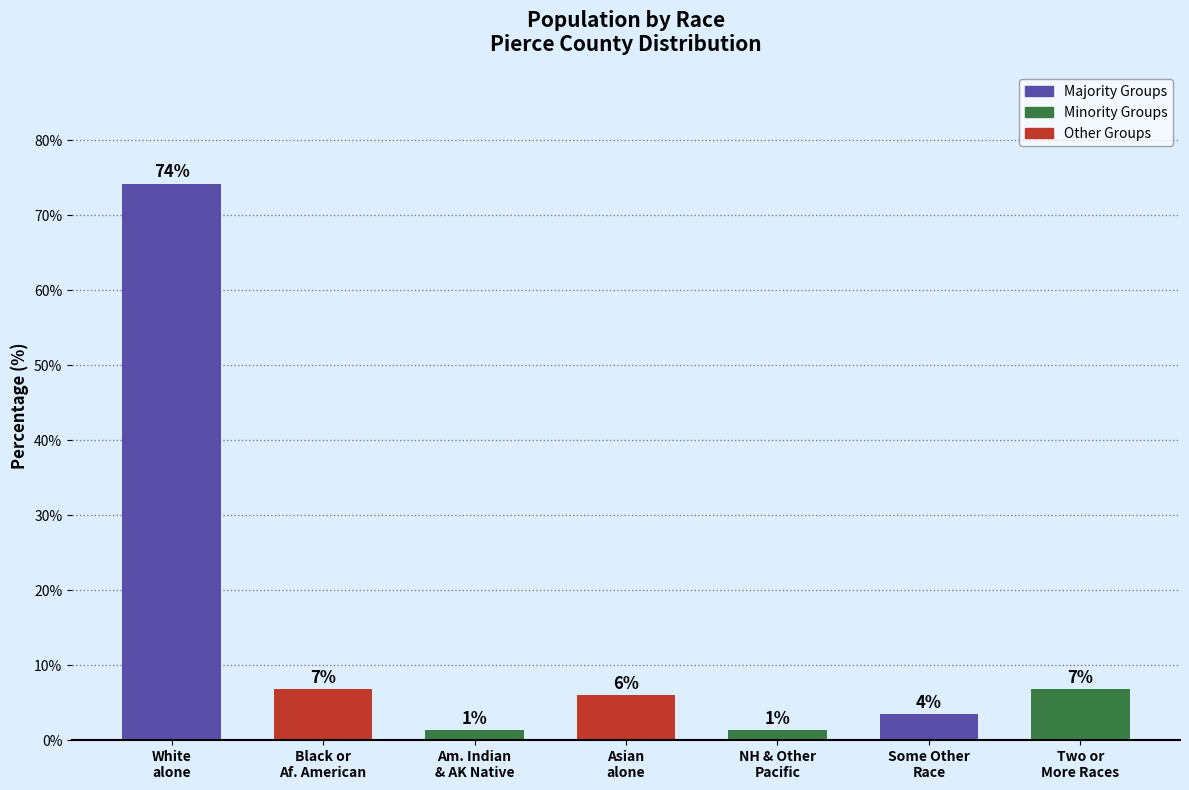

At which label does the data first exceed 5?

White
alone